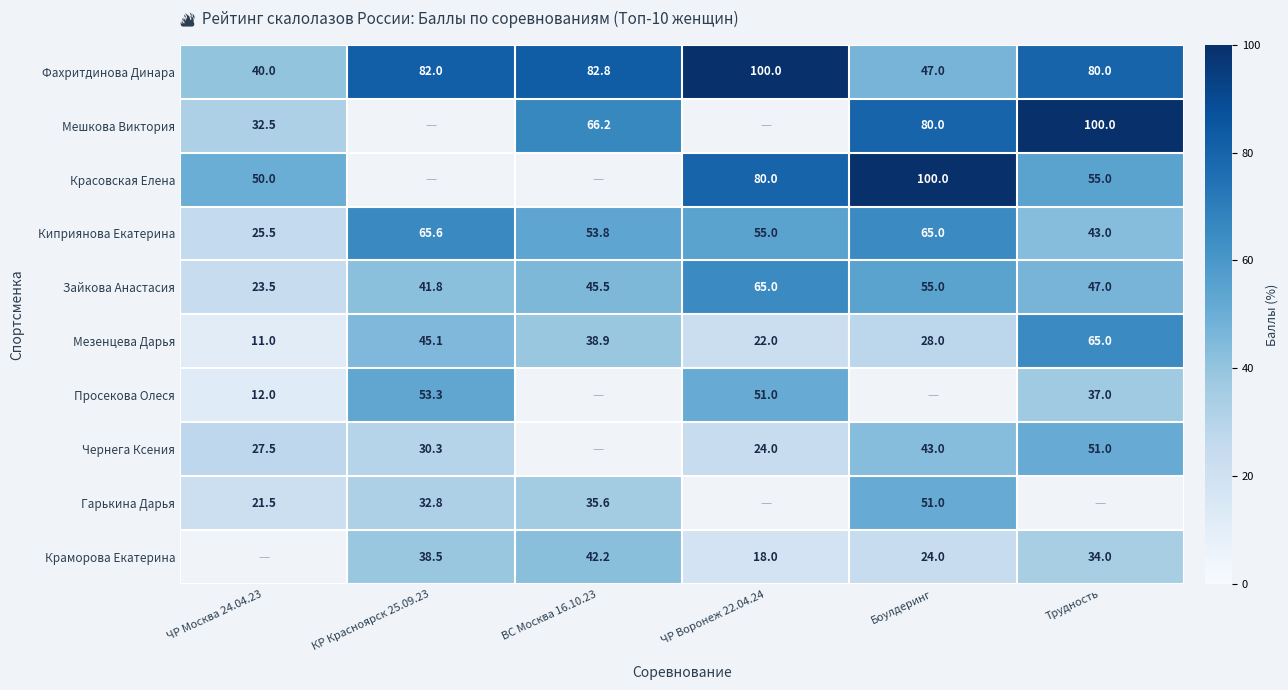

What is the difference between the maximum and minimum values in the Фахритдинова Динара series?

60.0